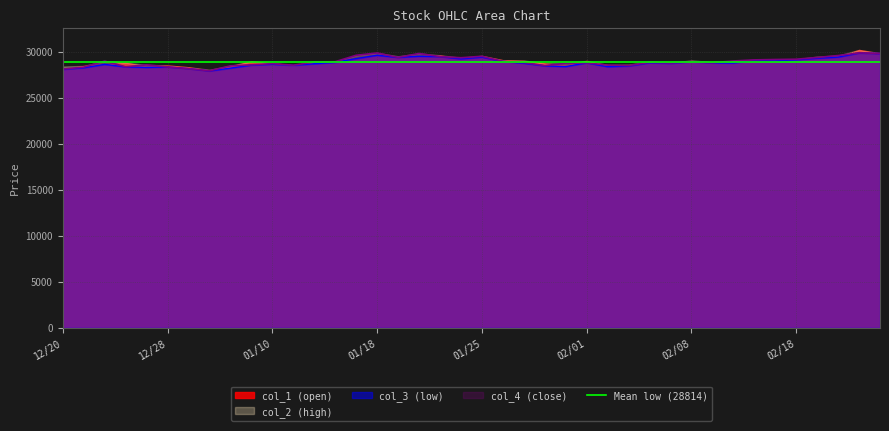

At which category is the sum across all series the highest?

2002/02/21